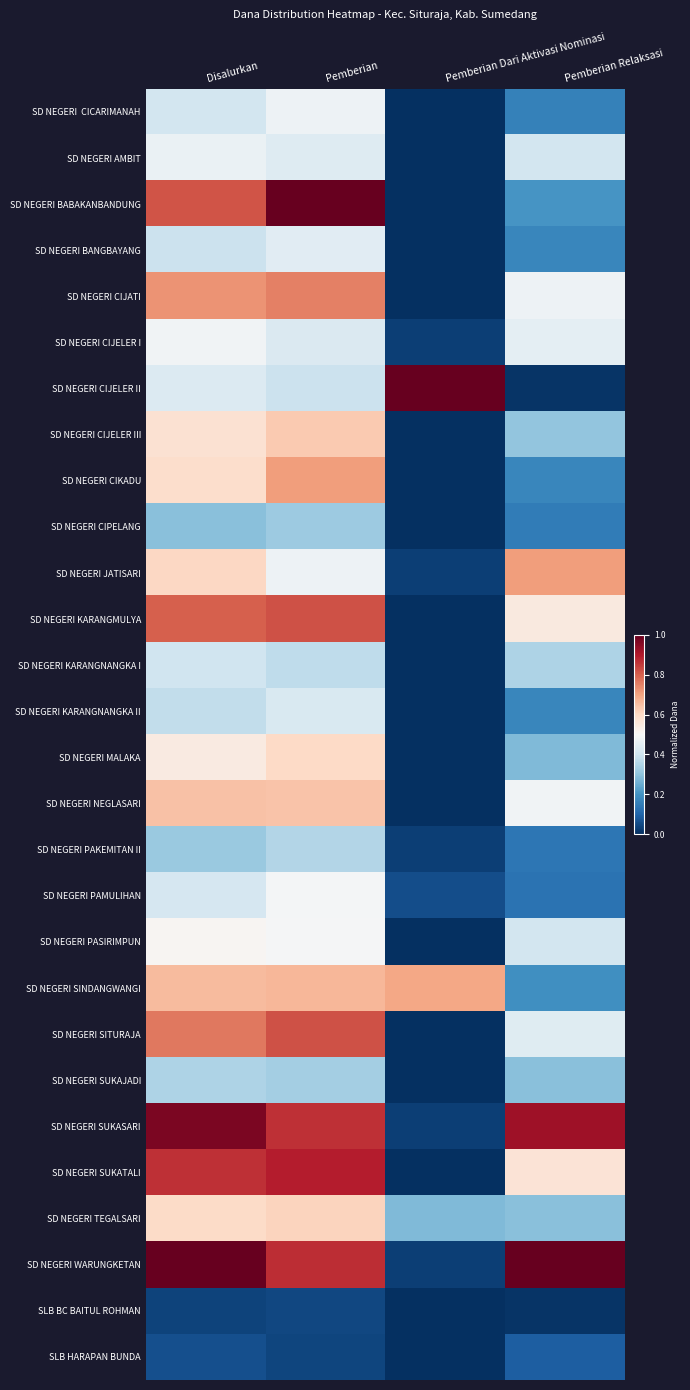

At how many categories does at least one series exceed 0?

4